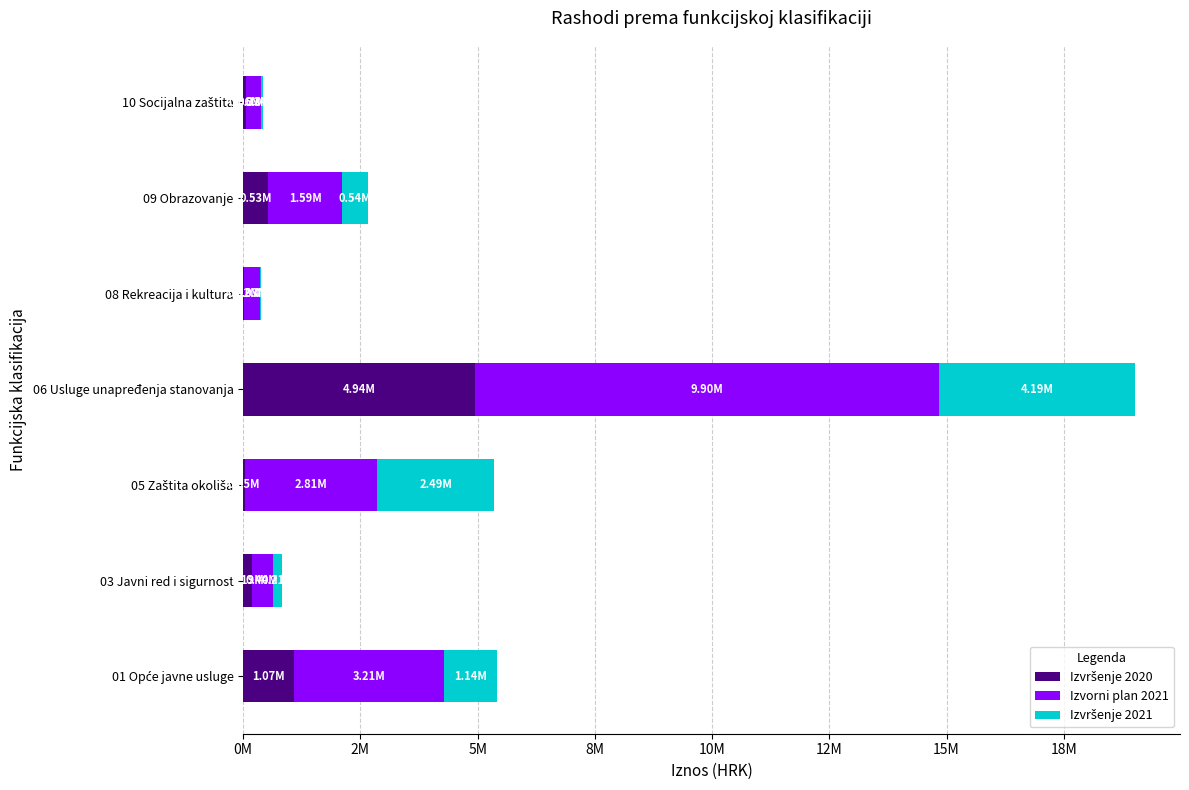

Which series has the largest total across all categories?

Izvorni plan 2021